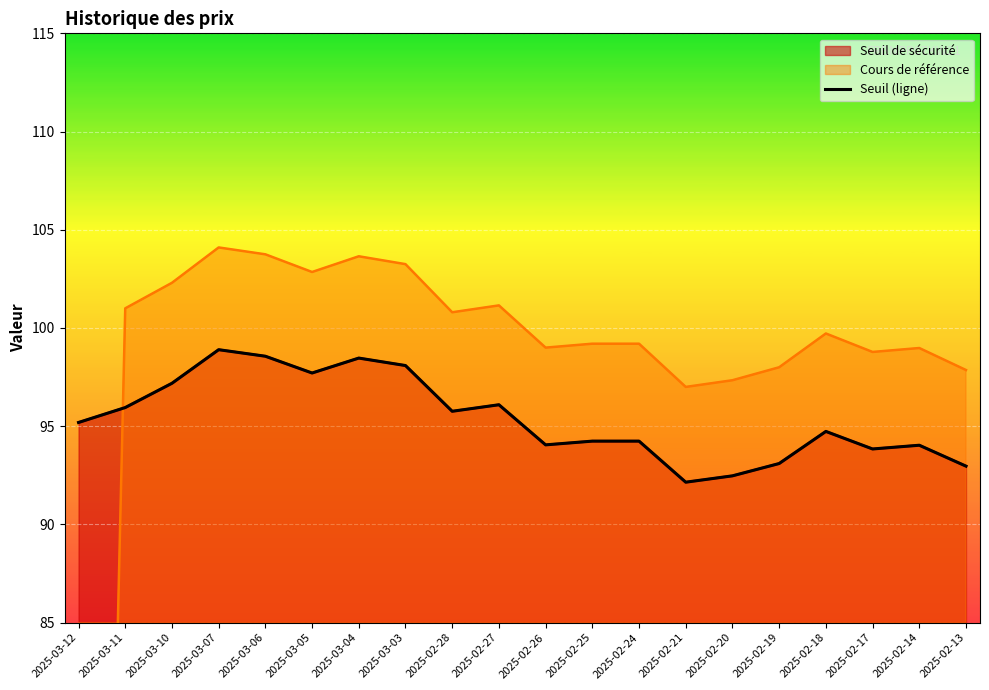

What is the label of the 6th point from the left?

2025-03-05